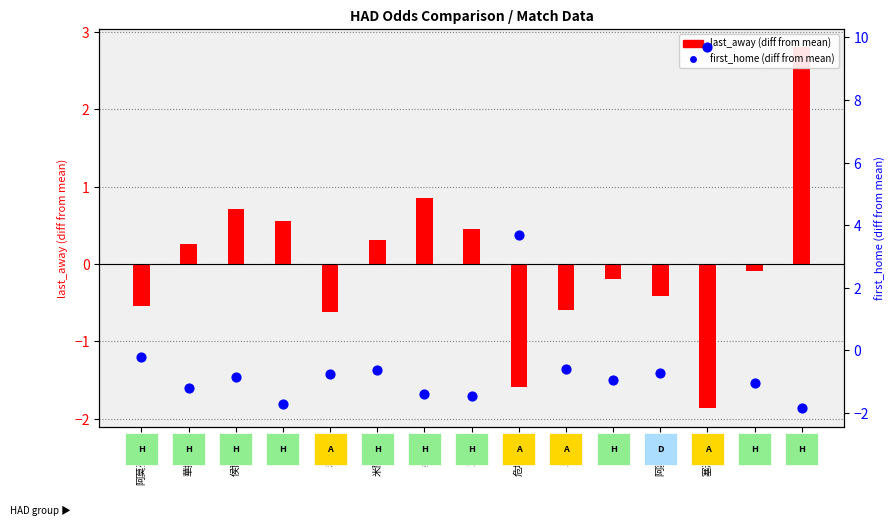

What is the total value across all series at 維京?

-1.2